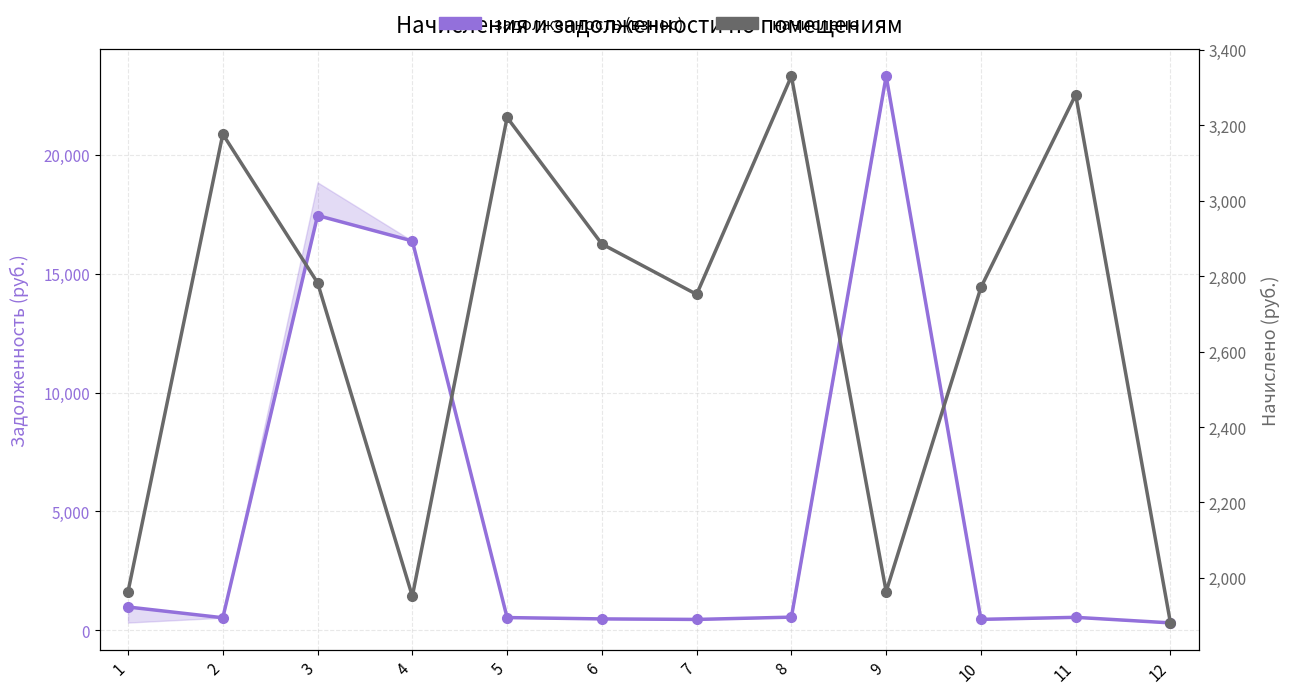

How many data points does each series have?

12